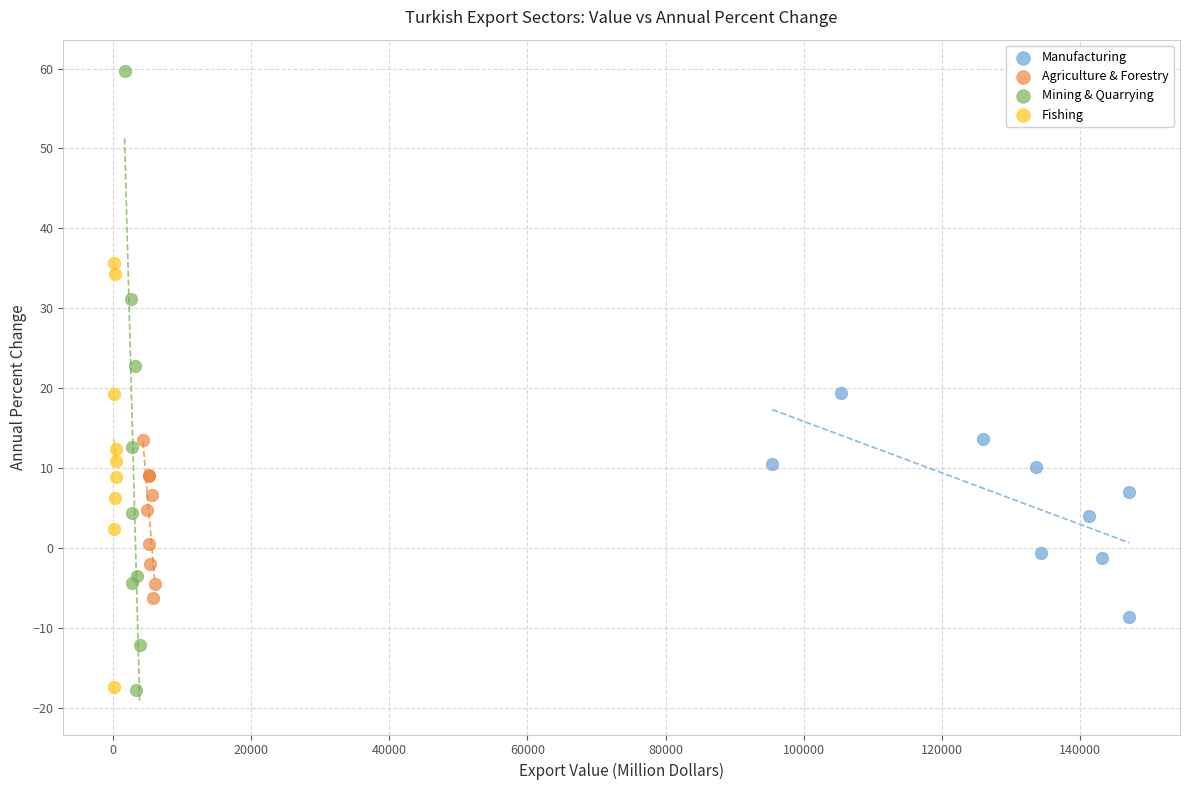

Which series reaches the maximum Y coordinate?

Mining & Quarrying